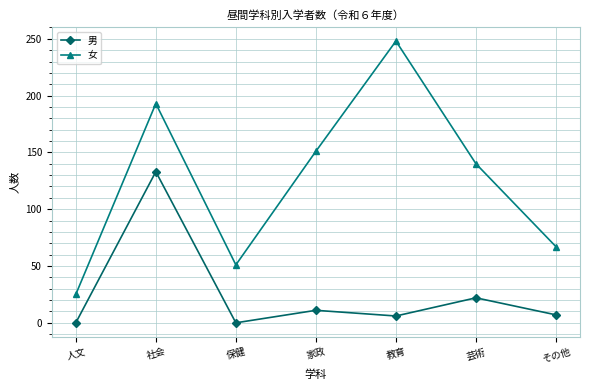

What is the spread (max minus min) of values at 保健?

51